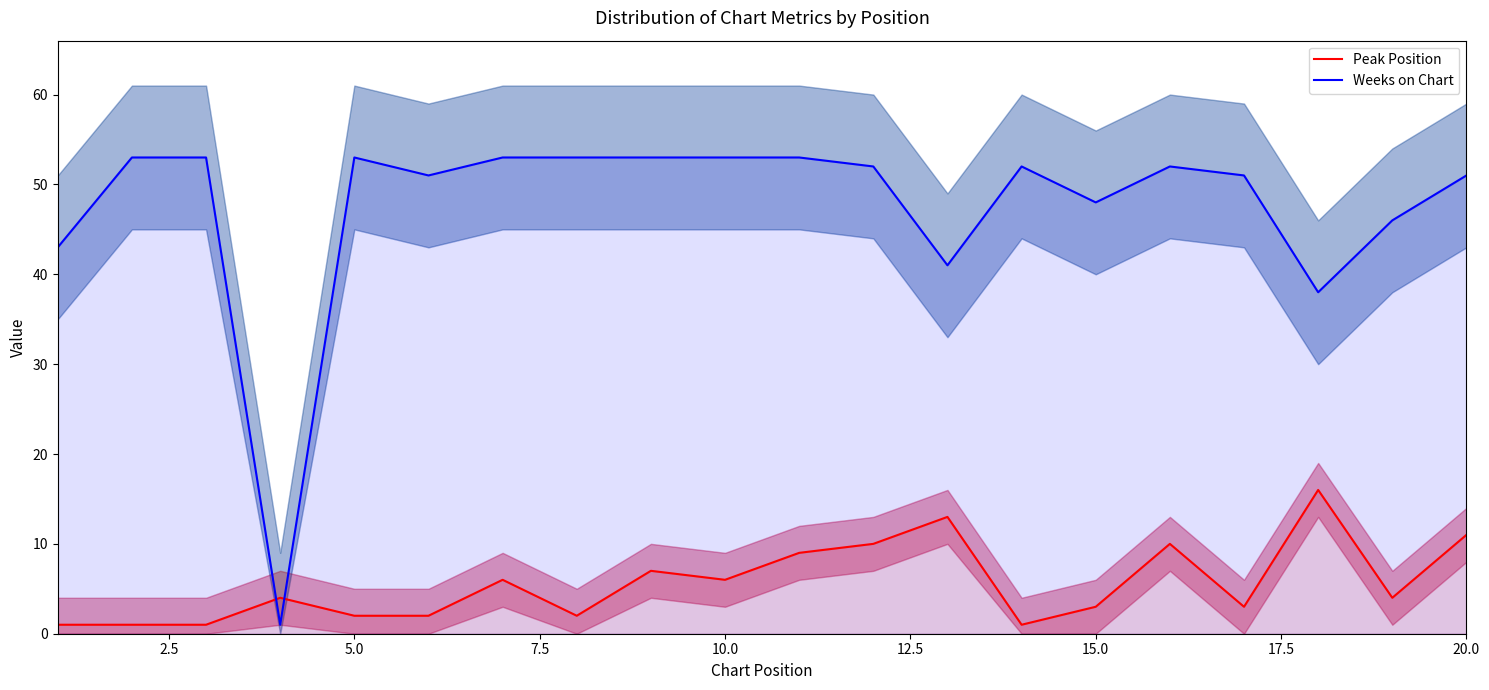

List the series in order of their peak value, highest first.

Weeks on Chart, Peak Position